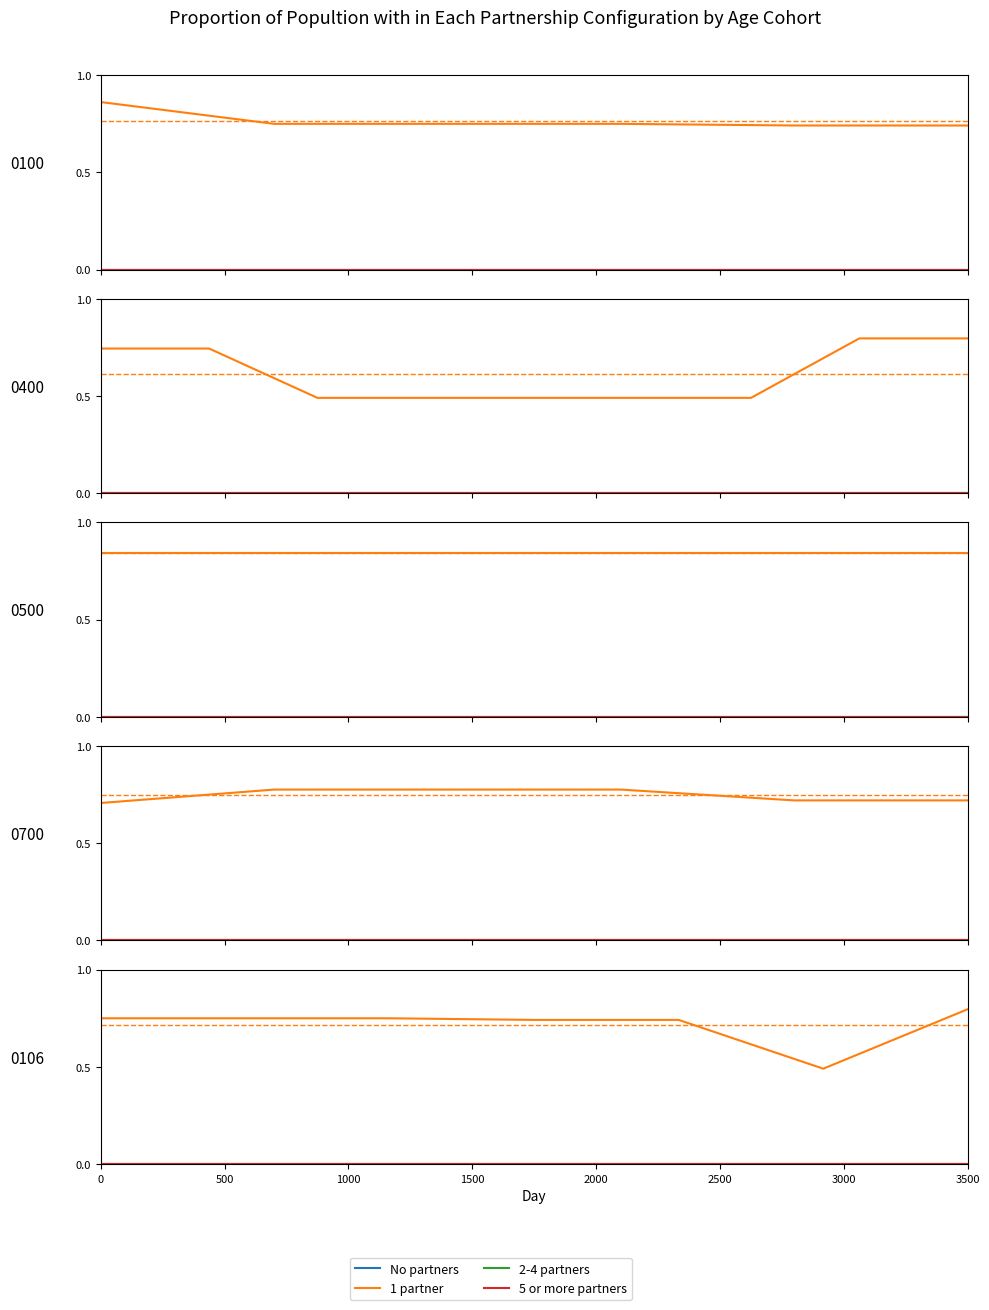

True or false: 5 or more partners and No partners cross at least once.

False